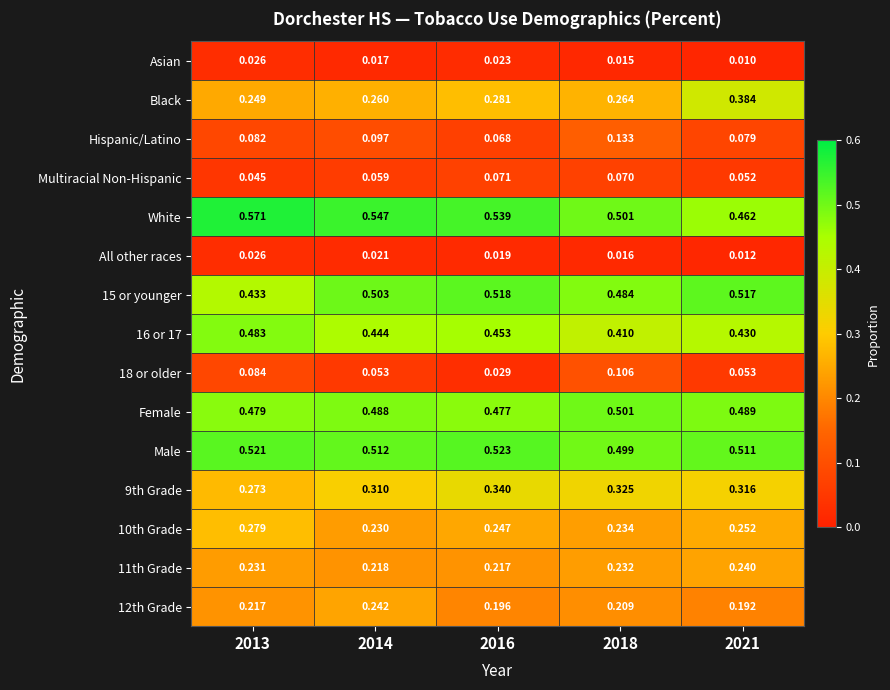

Which series has the largest total across all categories?

White